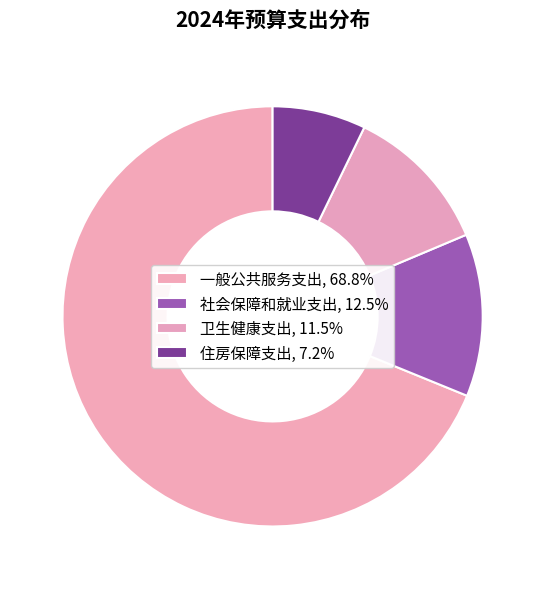

Which has a higher value, 一般公共服务支出 or 住房保障支出?

一般公共服务支出